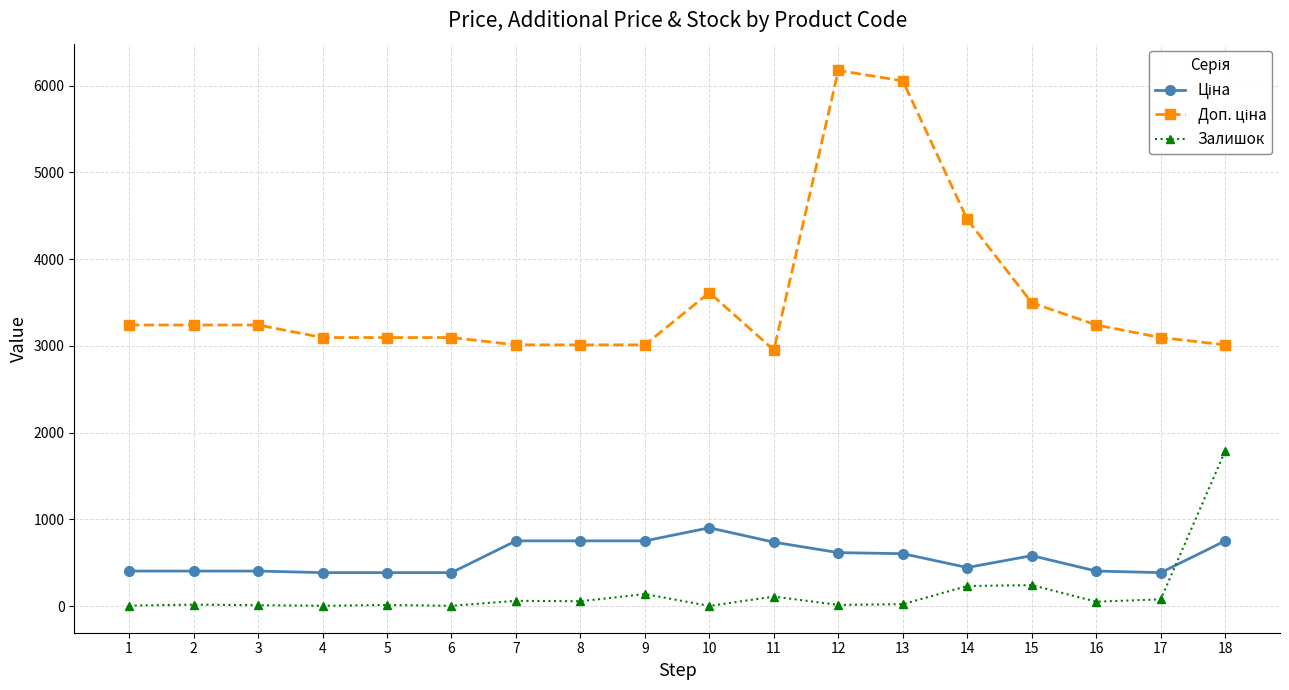

What is the maximum value for Залишок?

1789.0